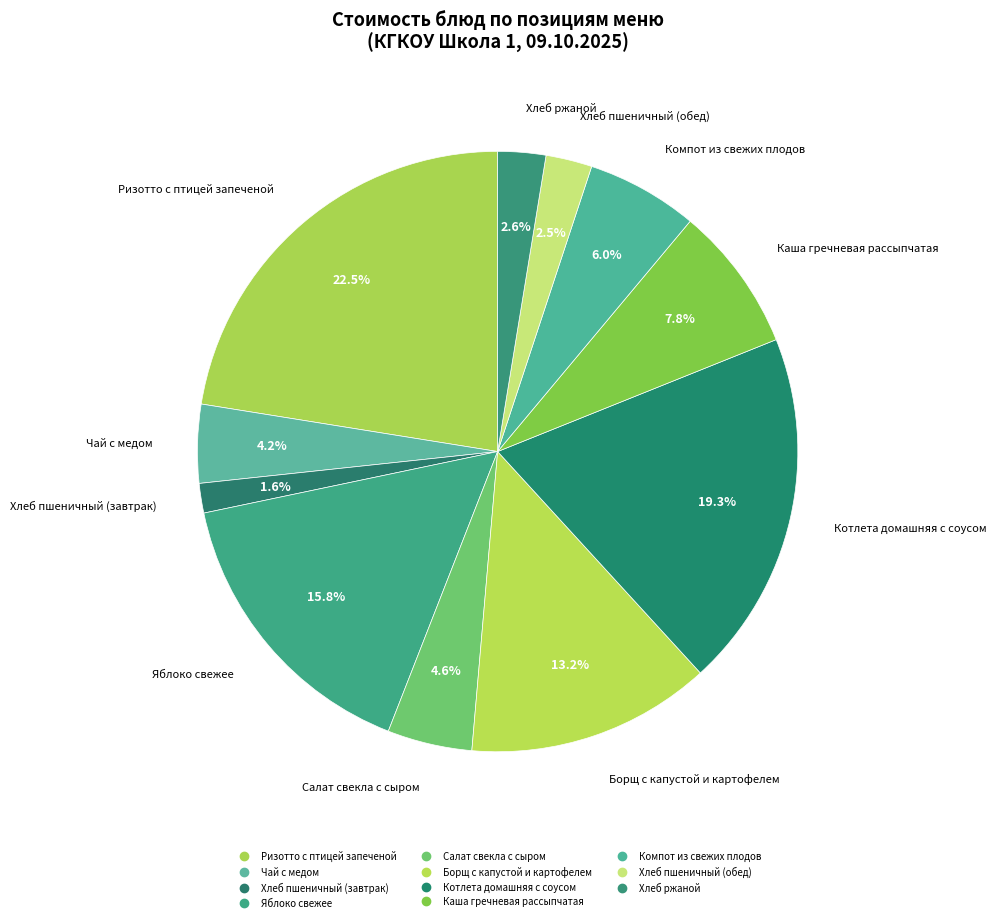

Is it true that Каша гречневая рассыпчатая is 1% of the pie?

False